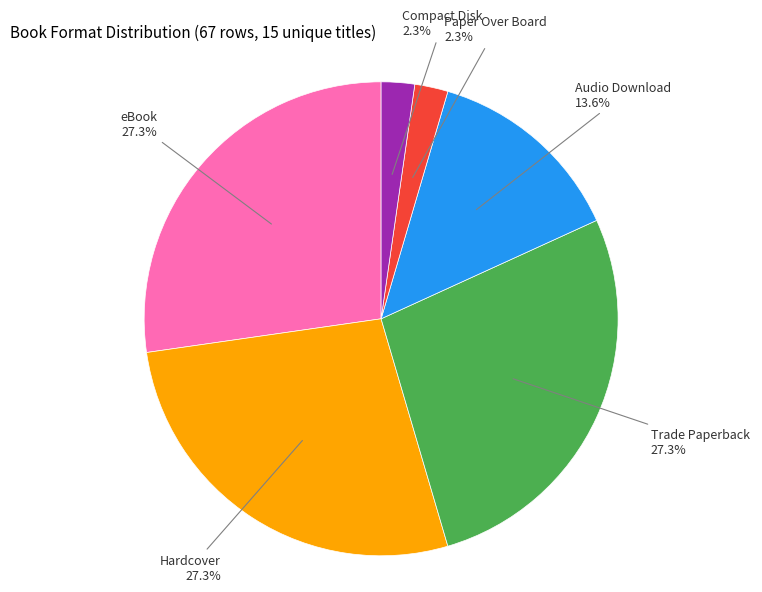

Is there any slice that represents more than half of the pie?

No